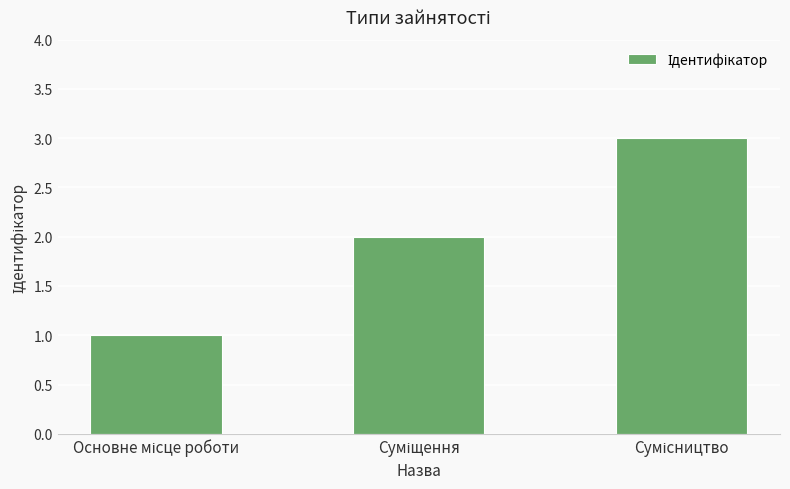

What is the minimum value shown in the chart?

1